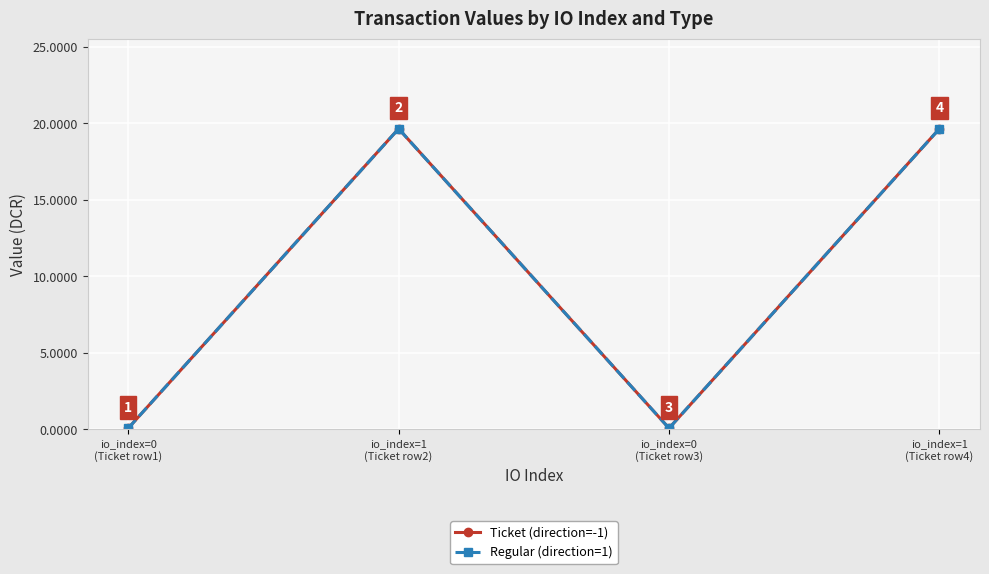

How many values in the Regular (direction=1) series are below 19?

2